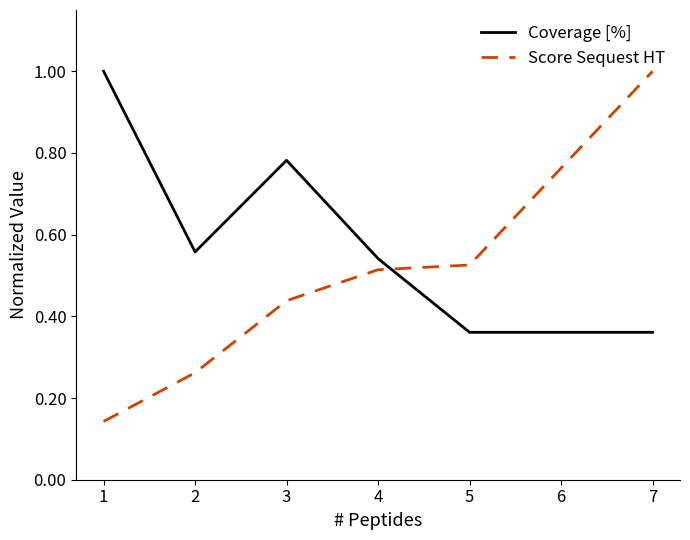

The Coverage [%] series shows 0.5 at 5. True or false?

False